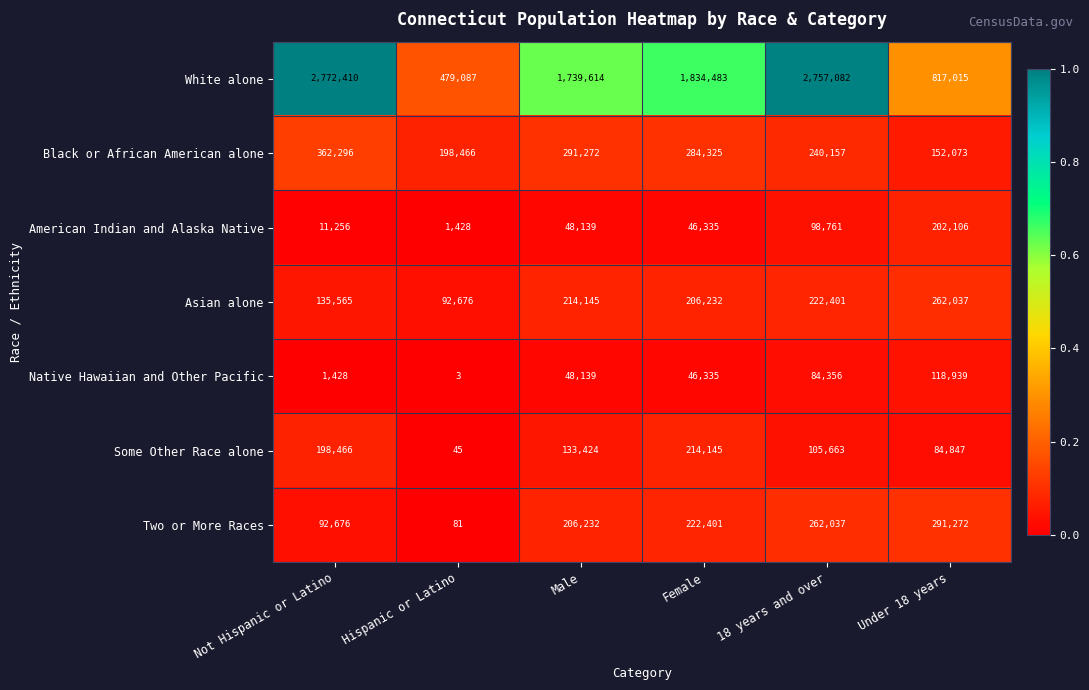

Count the number of data series in this chart.

7